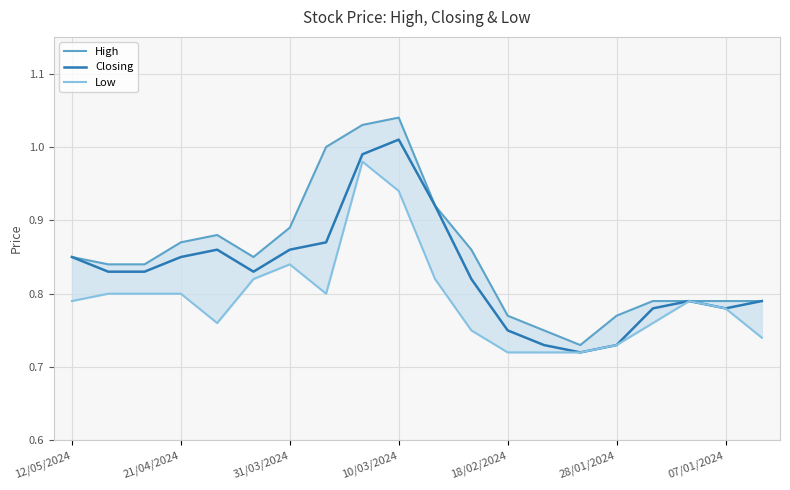

True or false: Low and High intersect in this chart.

False